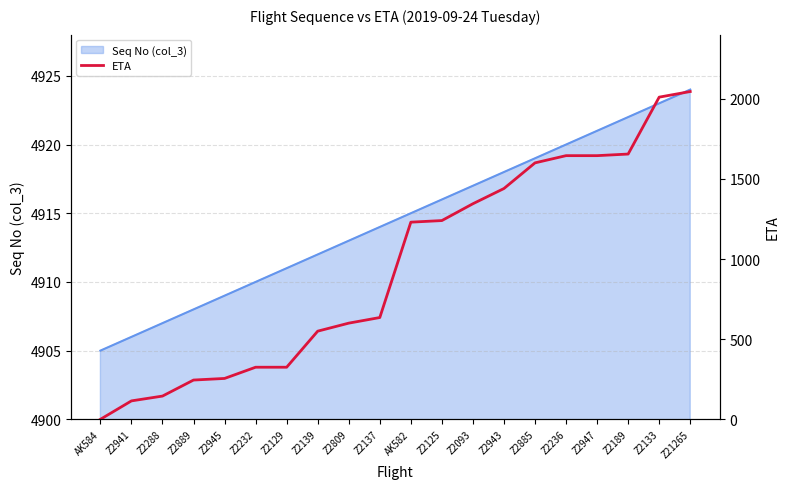

Rank the categories by Seq No (col_3) value from lowest to highest.

AK584, Z2941, Z2288, Z2889, Z2945, Z2232, Z2129, Z2139, Z2809, Z2137, AK582, Z2125, Z2093, Z2943, Z2885, Z2236, Z2947, Z2189, Z2133, Z21265